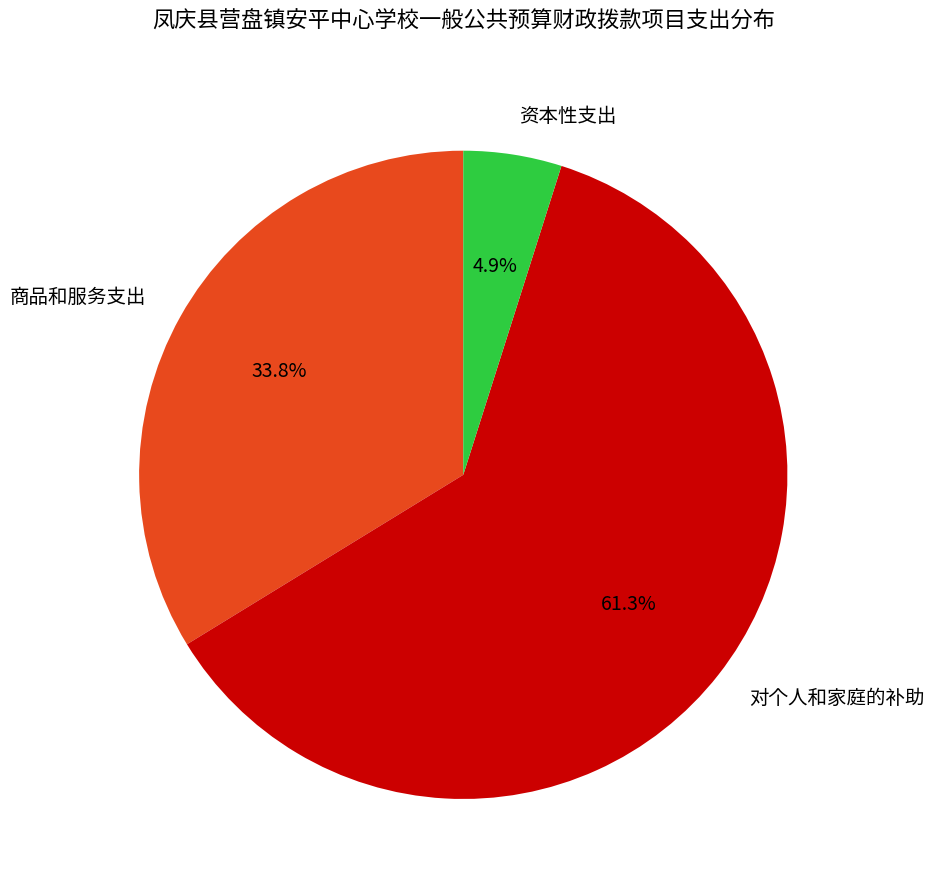

Rank the categories by value from highest to lowest.

对个人和家庭的补助, 商品和服务支出, 资本性支出